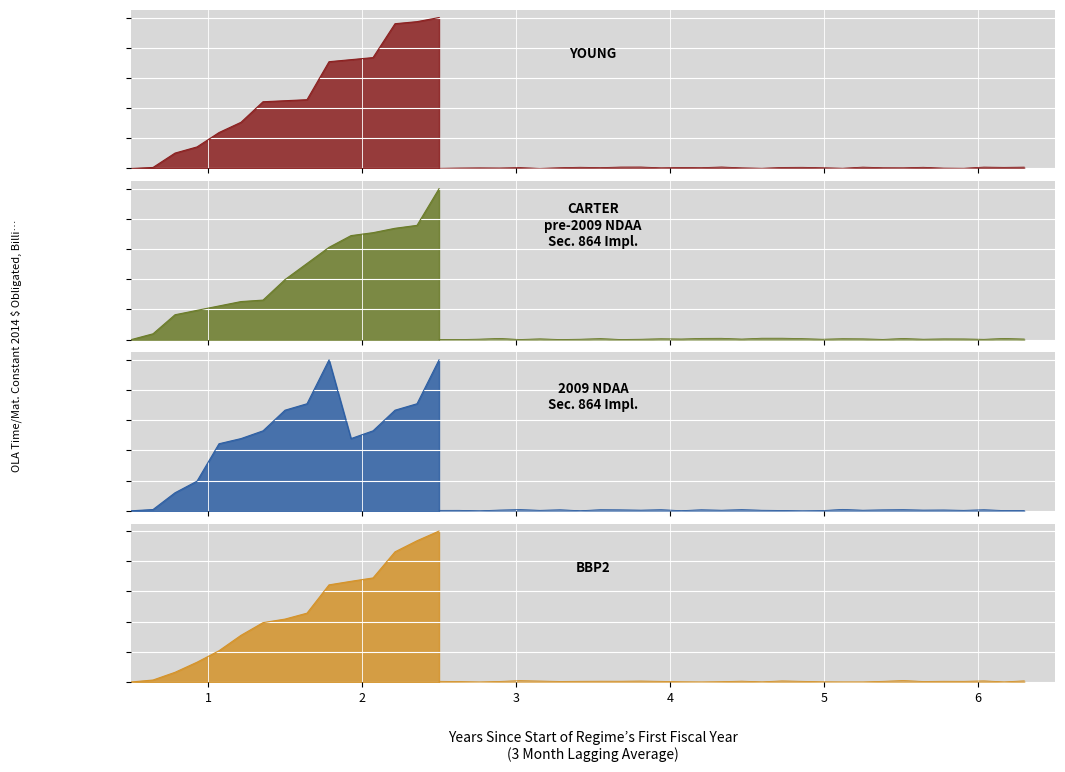

What are all the series names shown in the legend?

YOUNG, CARTER, 2009 NDAA, BBP2